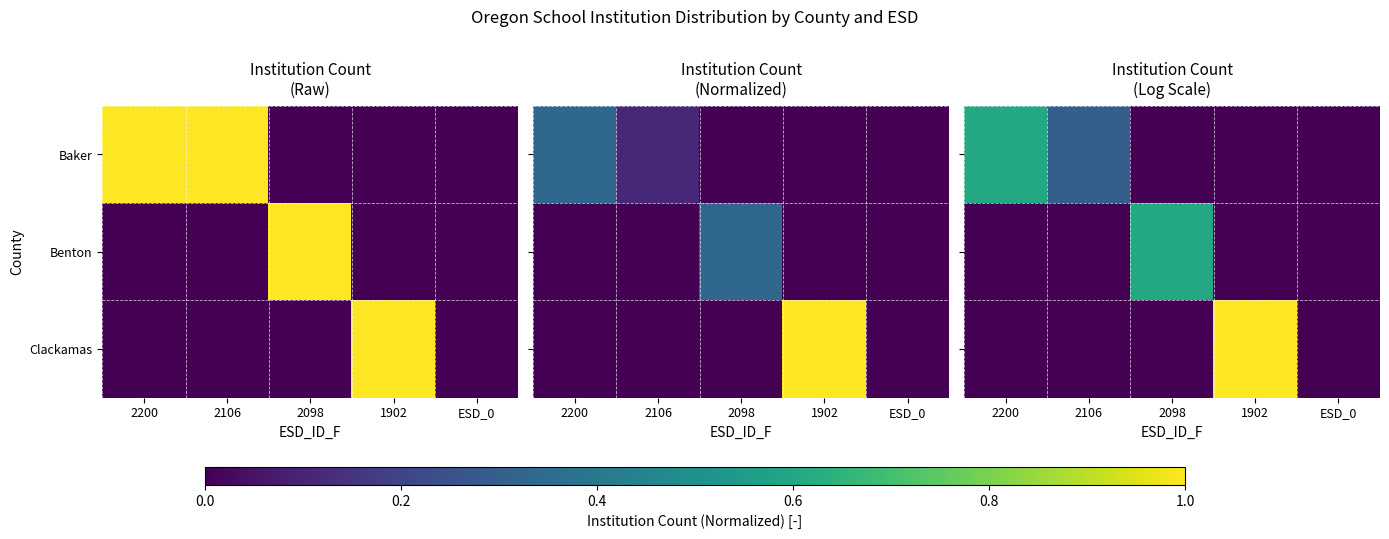

True or false: Clackamas has a value of 0.0 at 2098.

True